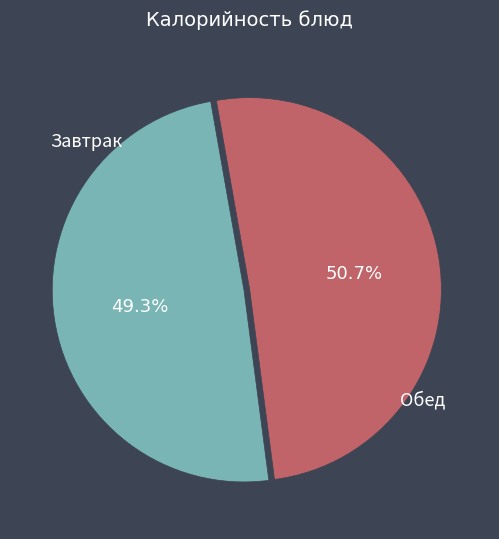

Which category has the biggest portion of the pie?

Обед